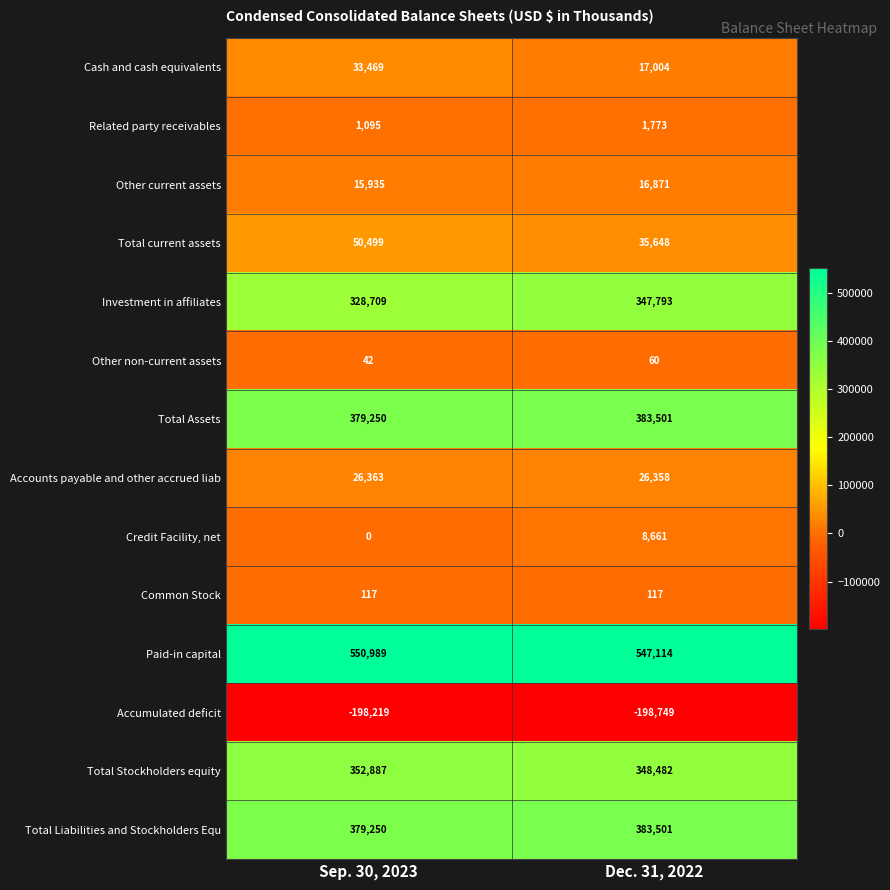

What is the sum of the Related party receivables values at Dec. 31, 2022 and Sep. 30, 2023?

2868